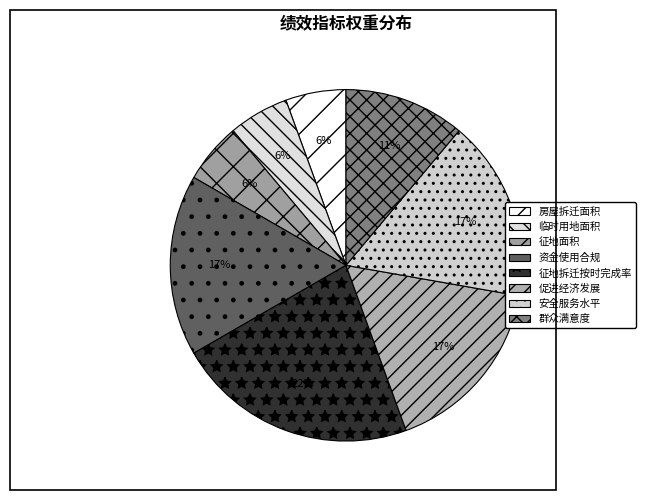

How many slices are in this pie chart?

8